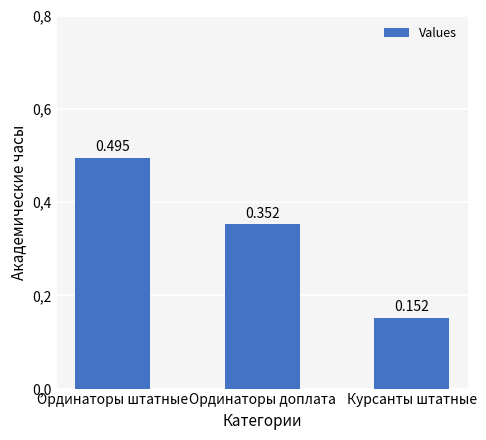

Are the bars horizontal?

No